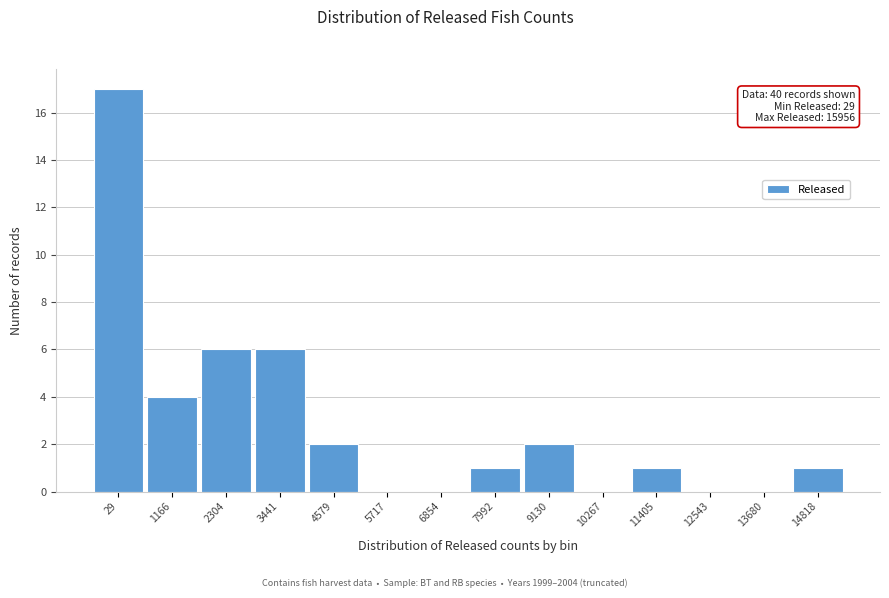

Reading left to right, what are all the values shown in this chart?

29=17	1166=4	2304=6	3441=6	4579=2	5717=0	6854=0	7992=1	9130=2	10267=0	11405=1	12543=0	13680=0	14818=1